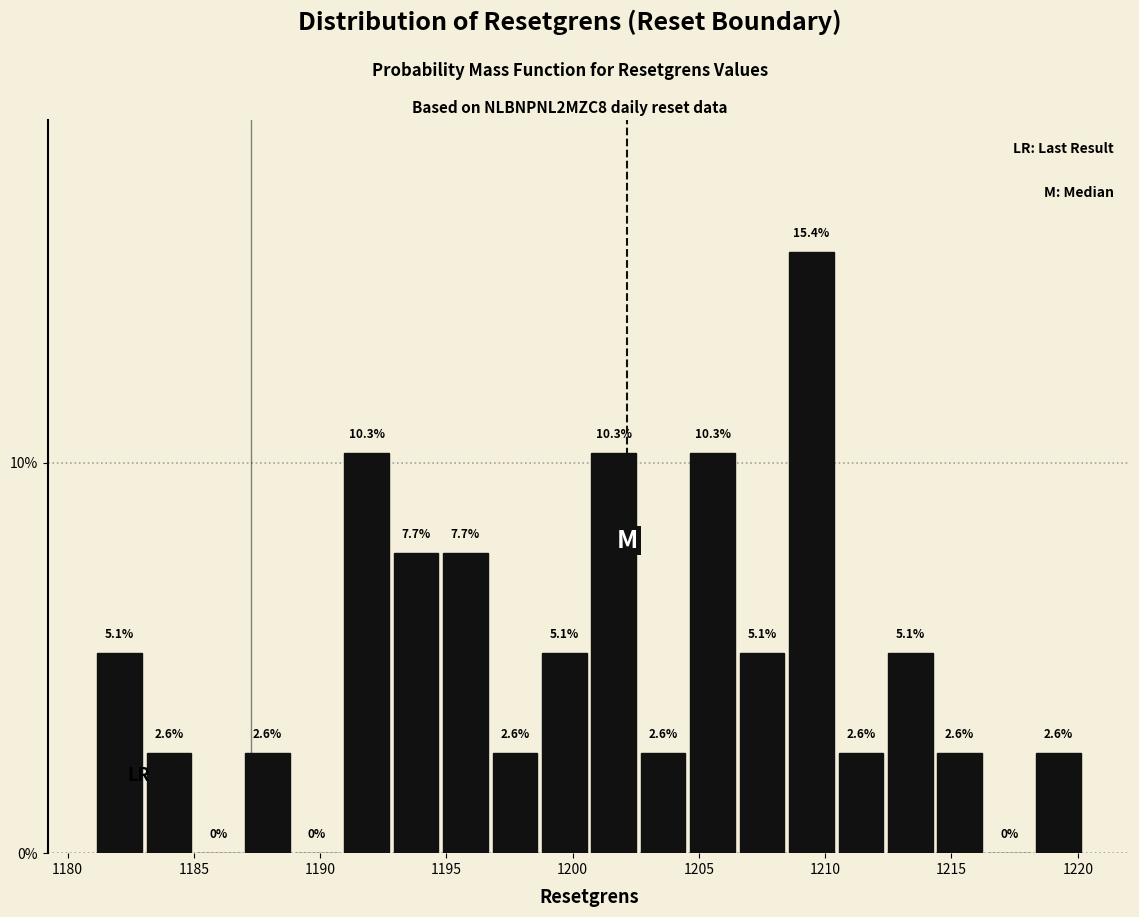

Read against the x-axis, roughly where is the centre of the tallest bar?

1209.5